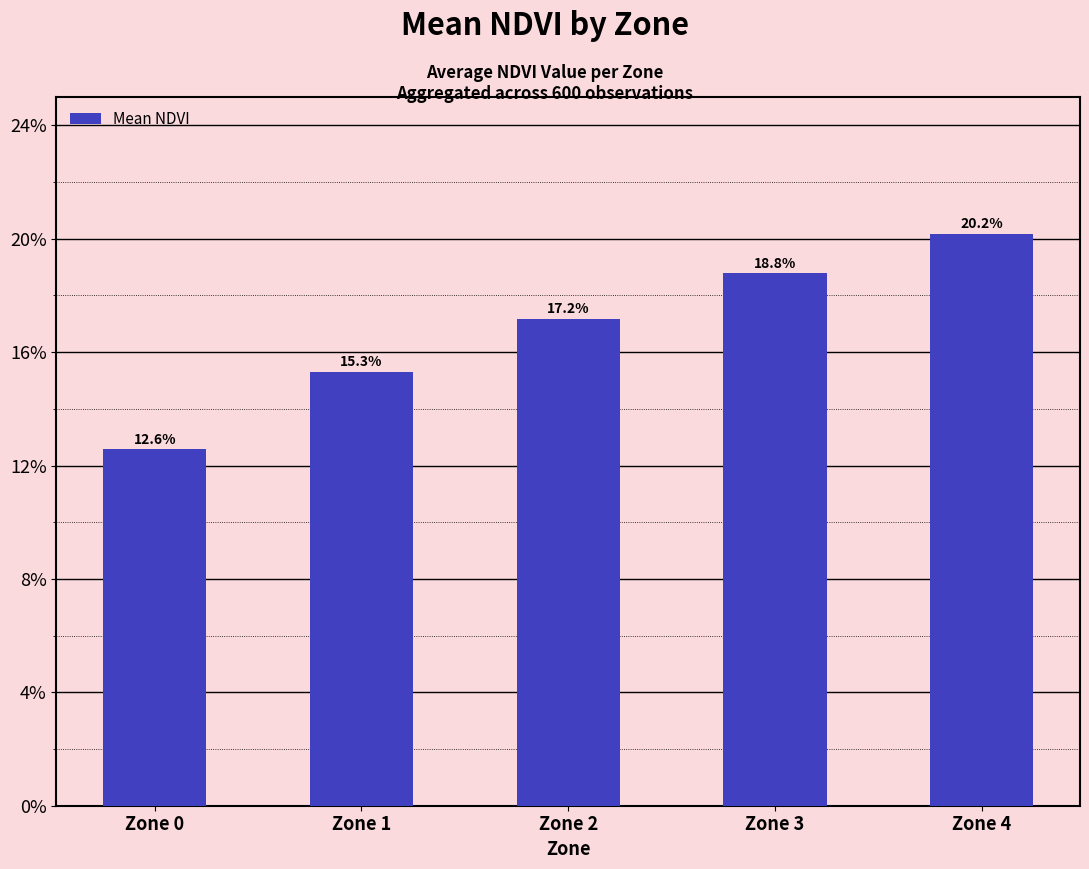

List the labels in order of value, largest first.

Zone 4, Zone 3, Zone 2, Zone 1, Zone 0